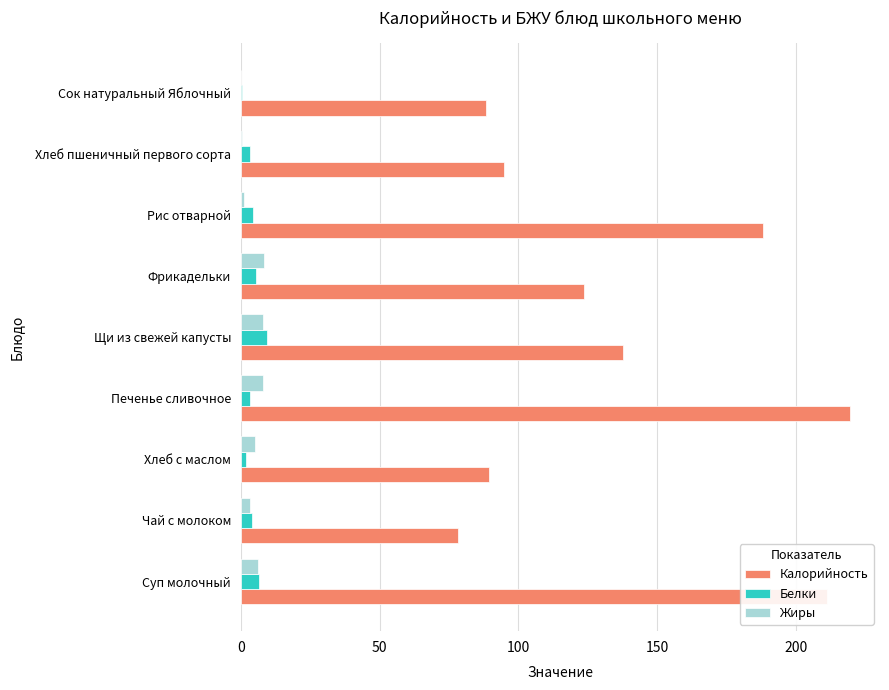

Which series has the largest total across all categories?

Калорийность